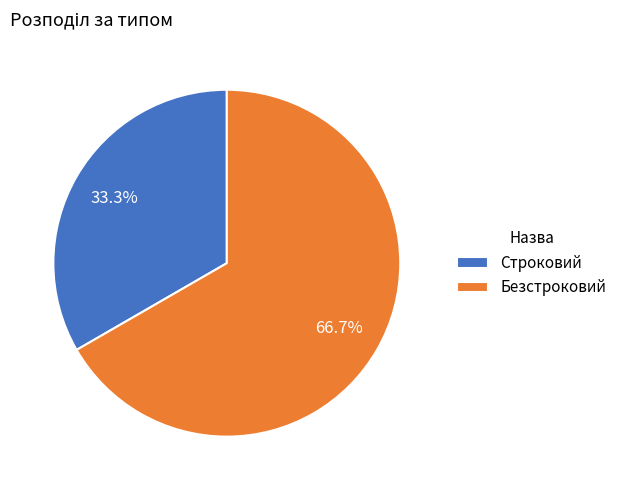

Rank the categories by value from highest to lowest.

Безстроковий, Строковий